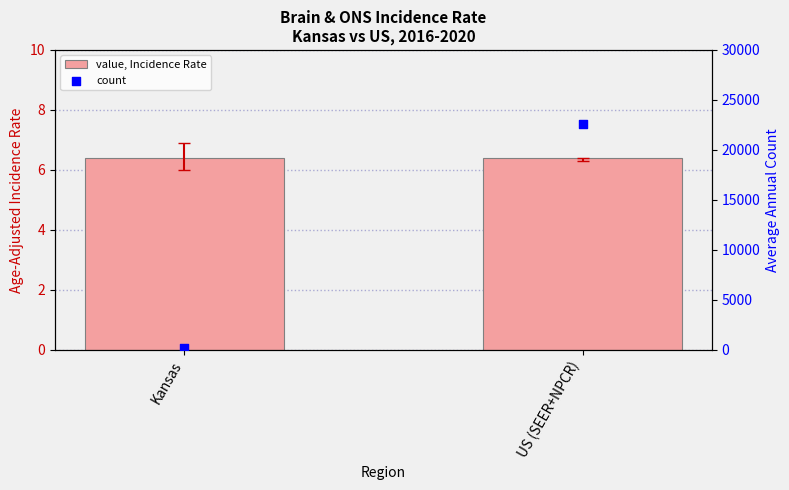

Which series has the largest Y range (max minus min)?

count